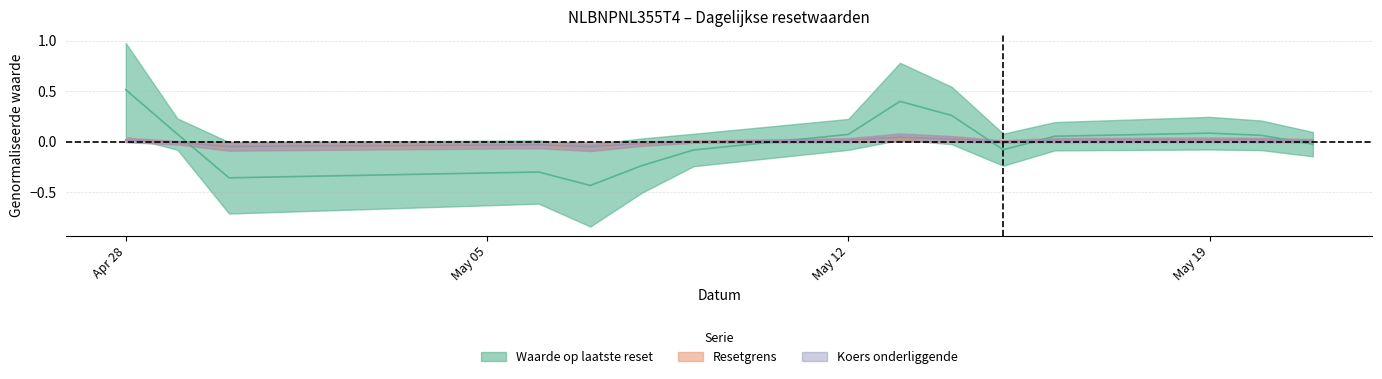

How many negative values does the Waarde op laatste reset series have?

7